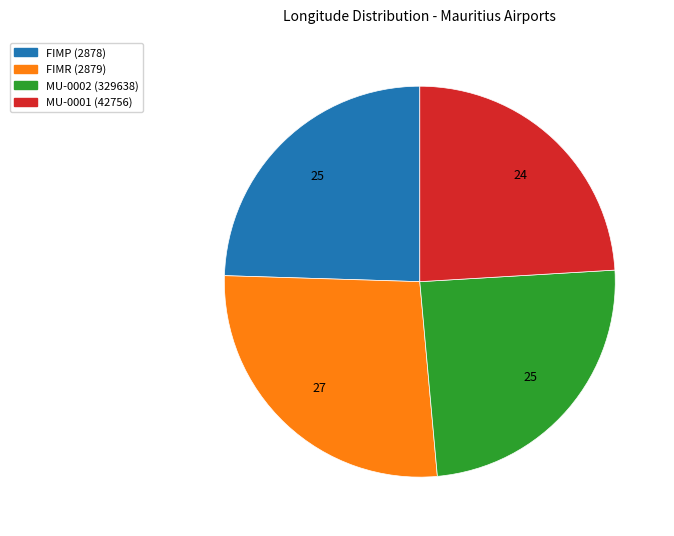

Is FIMR (2879) the majority of the pie?

No